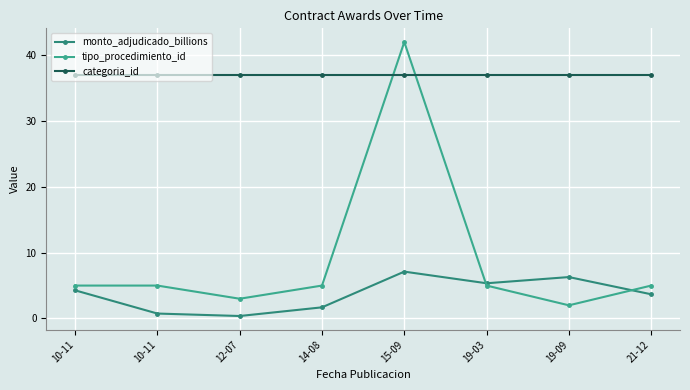

The value of monto_adjudicado_billions at 10-11 is 1.0. True or false?

False